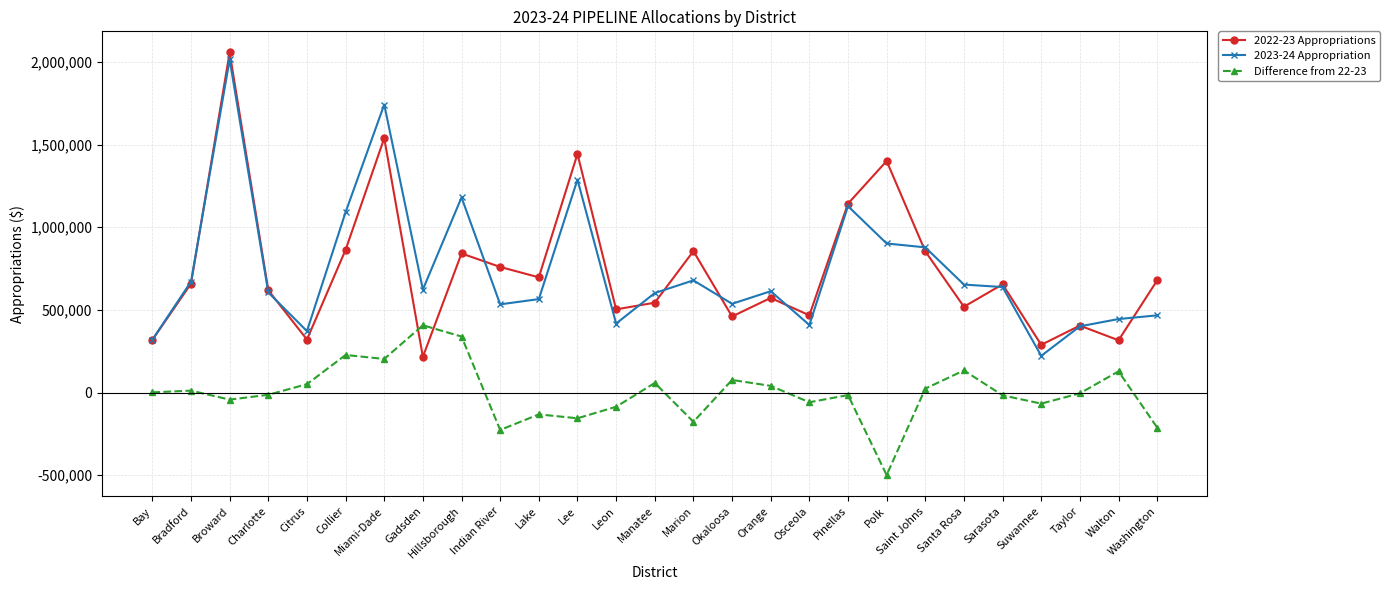

What is the label of the 23rd point from the left?

Sarasota